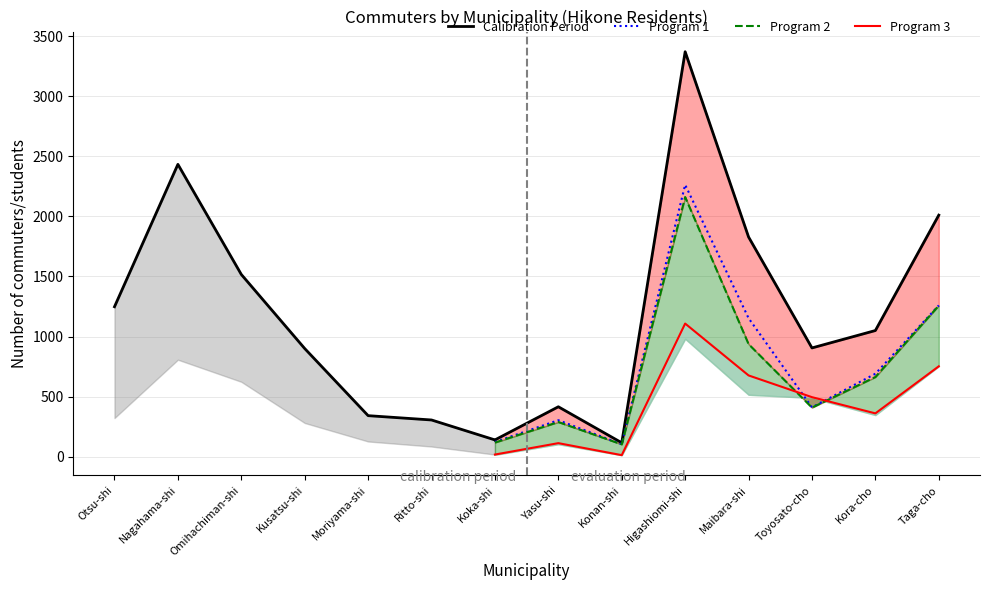

Is it true that Program 1 equals 303 at Yasu-shi?

True